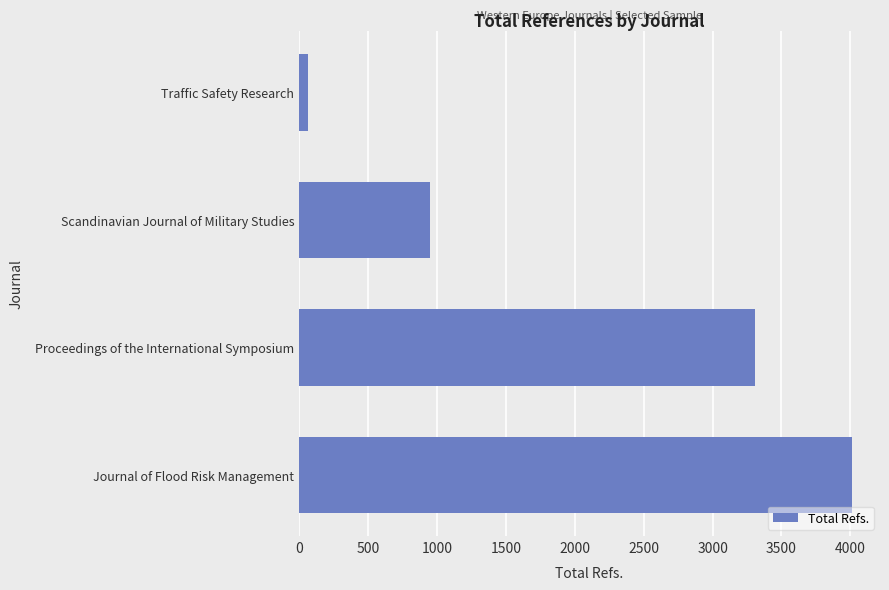

Is it true that the value at Proceedings of the International Symposium is 4733?

False